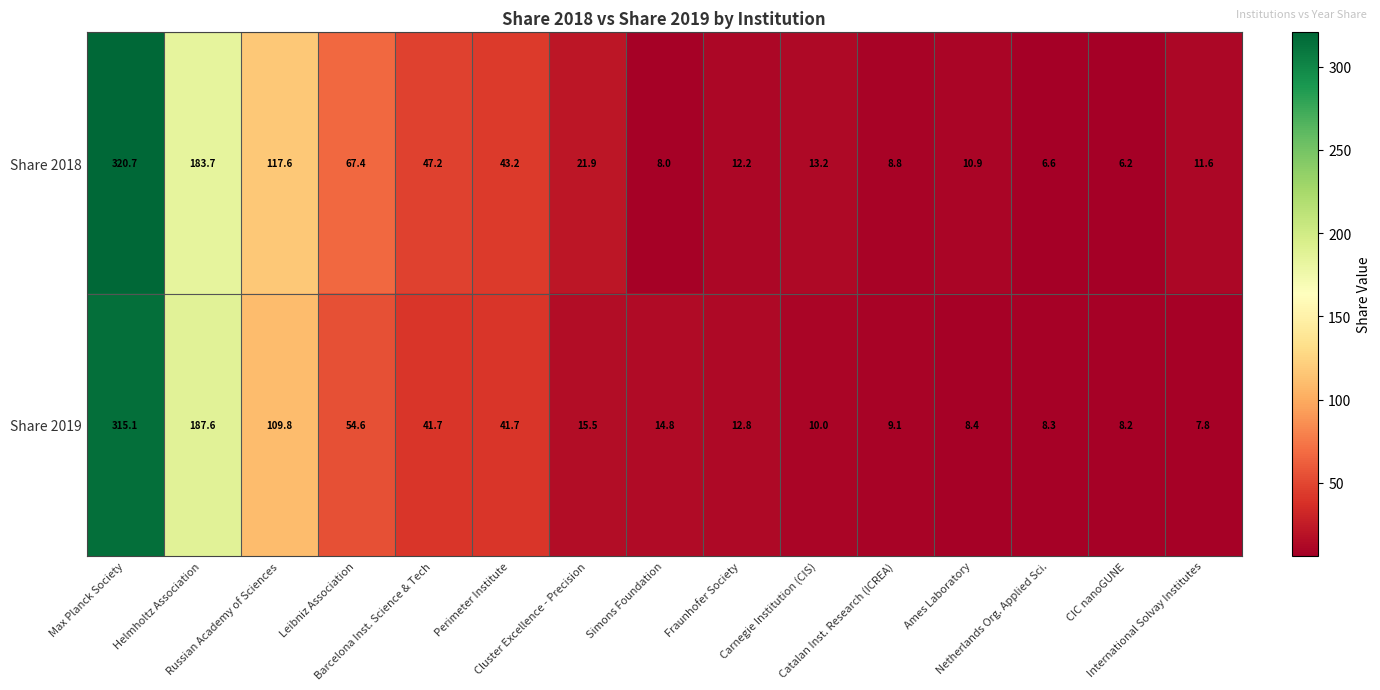

At how many categories does at least one series exceed 250?

1